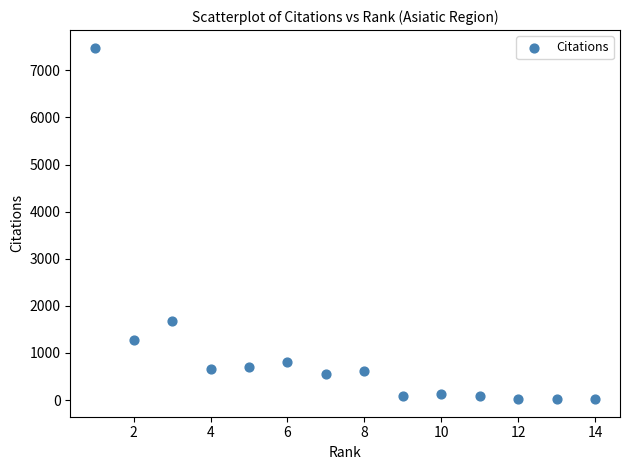

What is the range of Y values (max minus min)?

7462